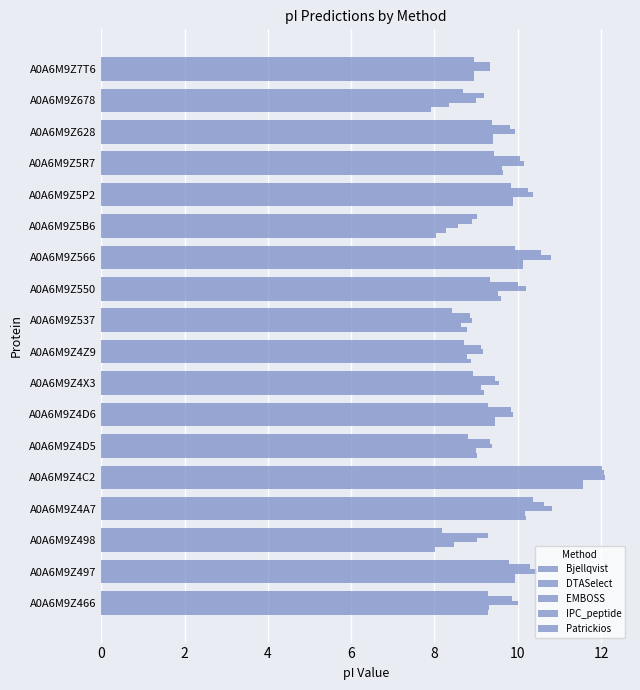

How many distinct data groups are displayed?

5